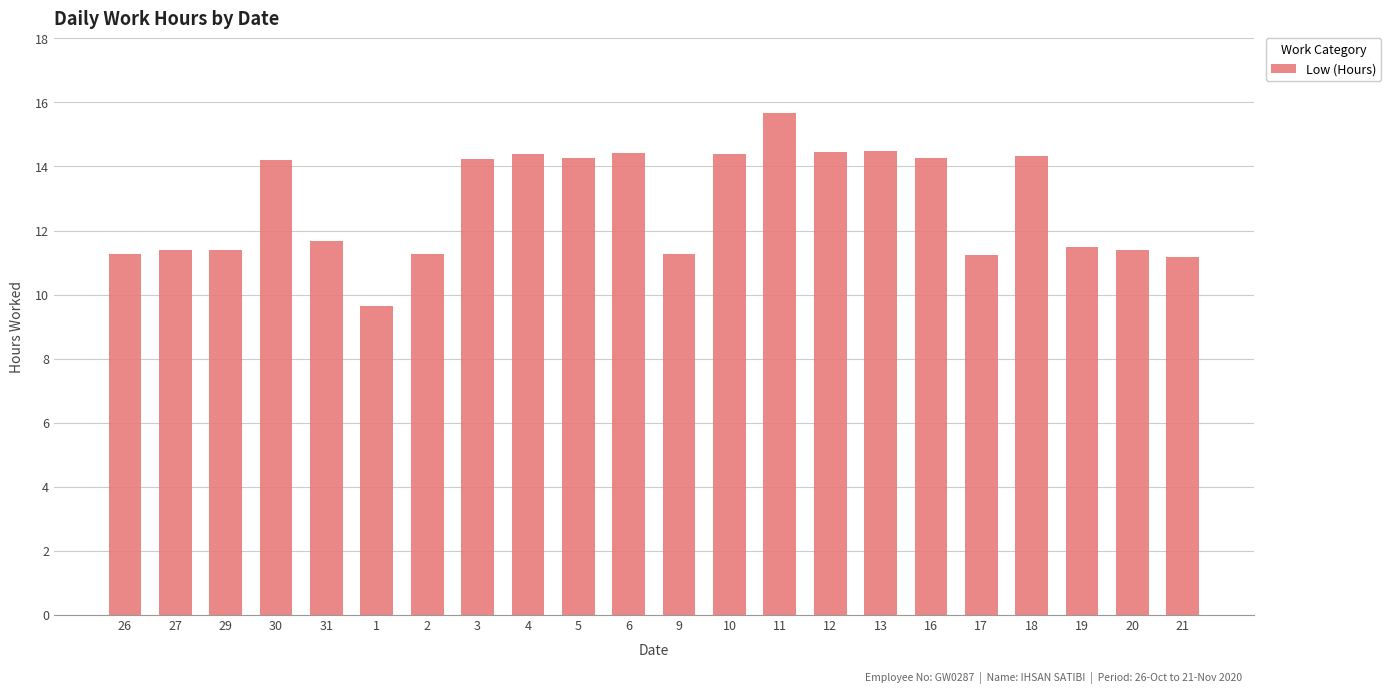

What position from the left is 4?

9